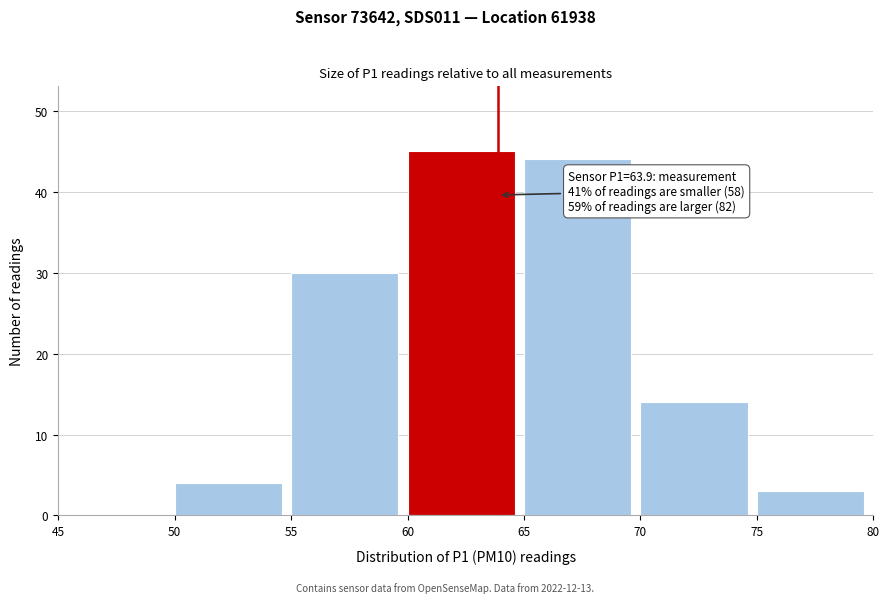

Over which range of the x-axis is the bar tallest?

60 to 65